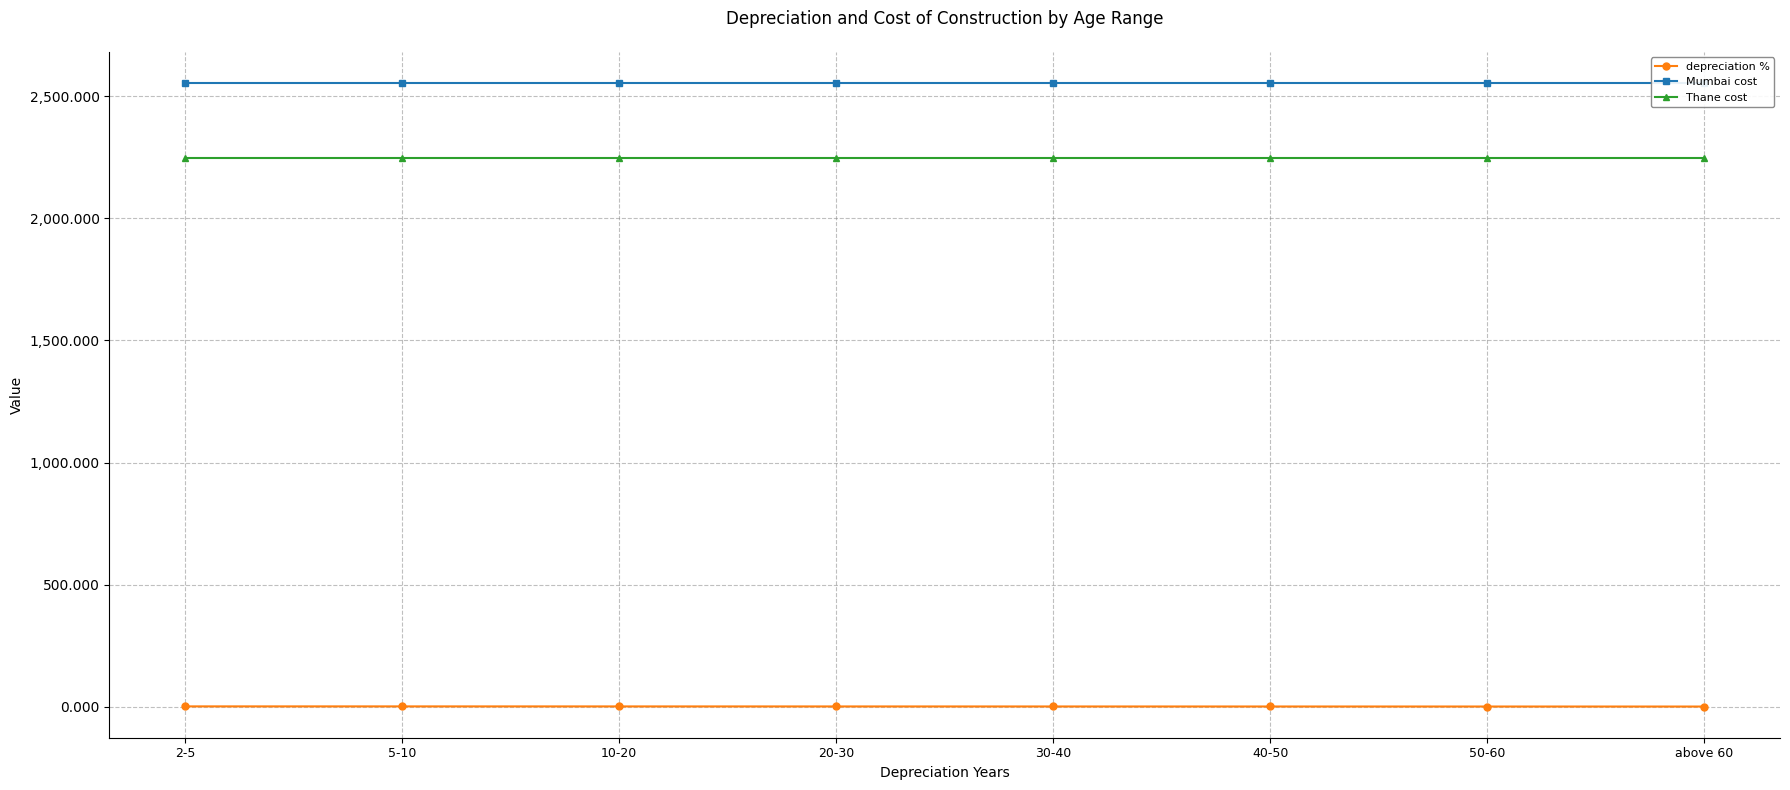

Which series has the largest range (max minus min)?

depreciation %